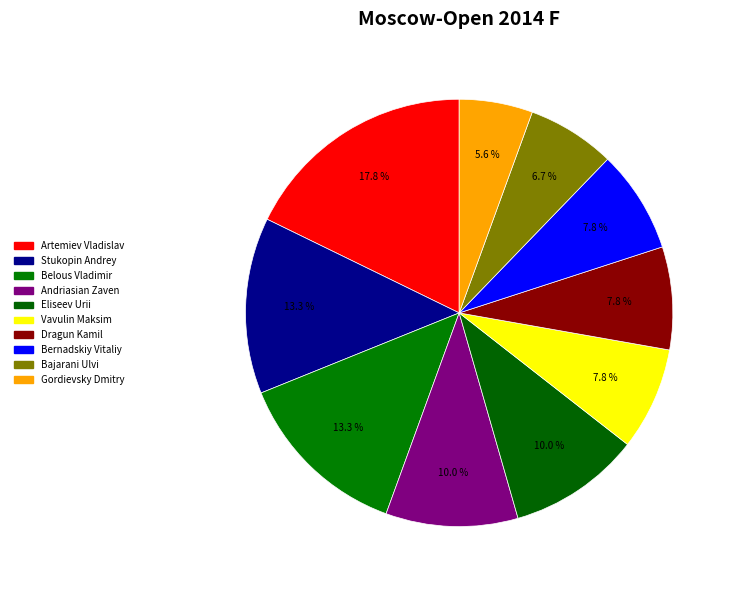

True or false: Bajarani Ulvi accounts for 7% of the total.

True